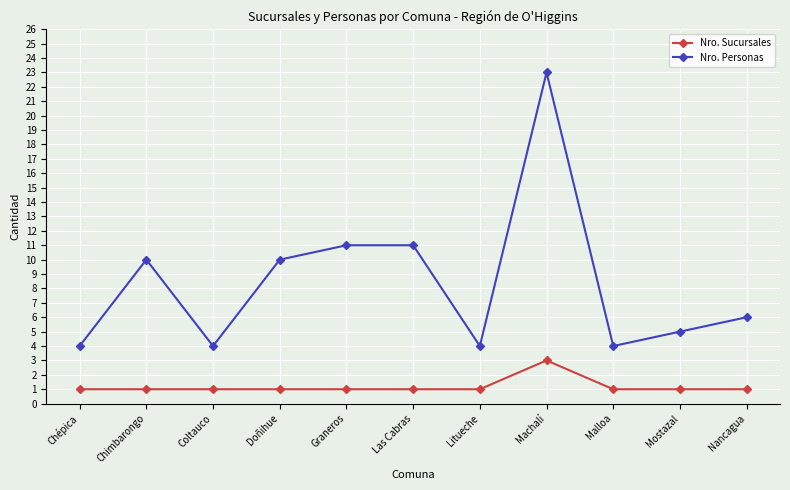

What is the difference between the maximum and minimum values in the Nro. Personas series?

19